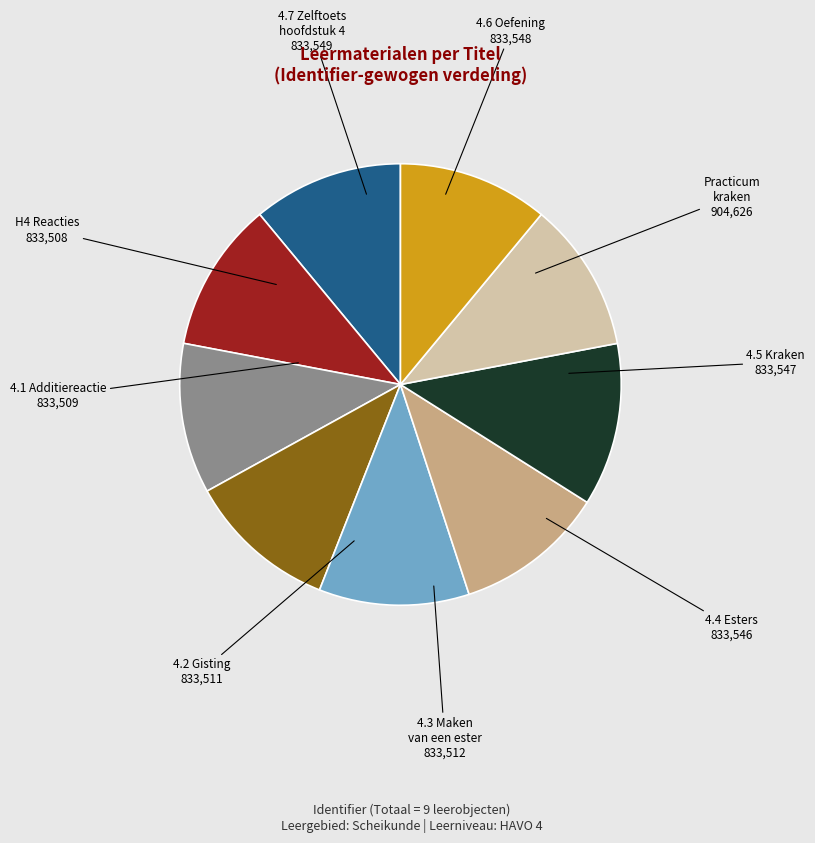

Is the sum of 4.4 Esters and 4.1 Additiereactie greater than half?

No